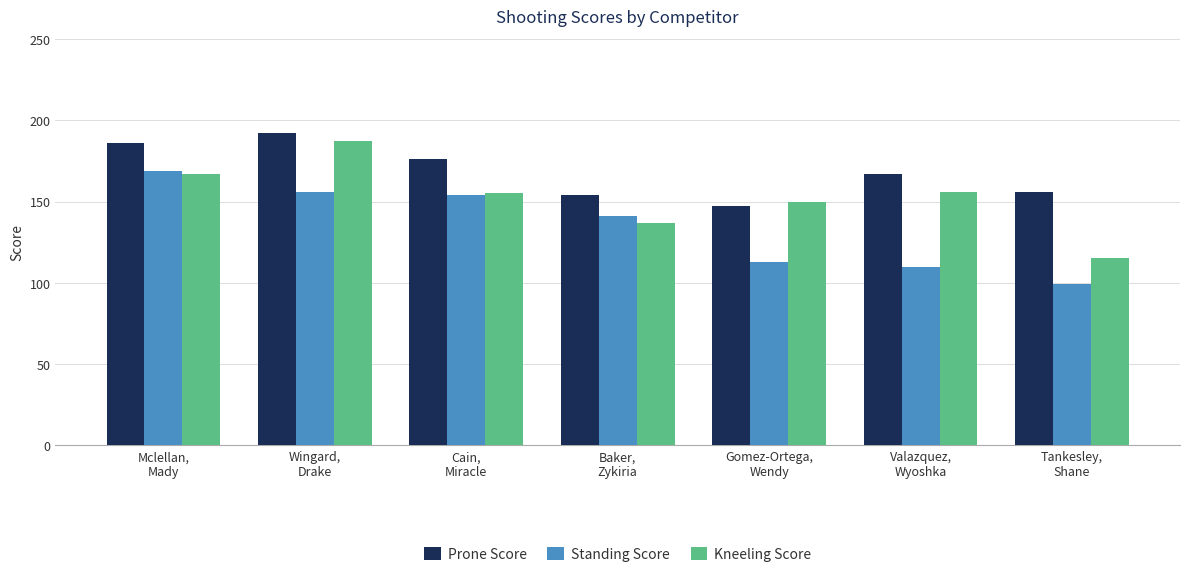

What is the label of the 4th bar from the left?

Baker,
Zykiria